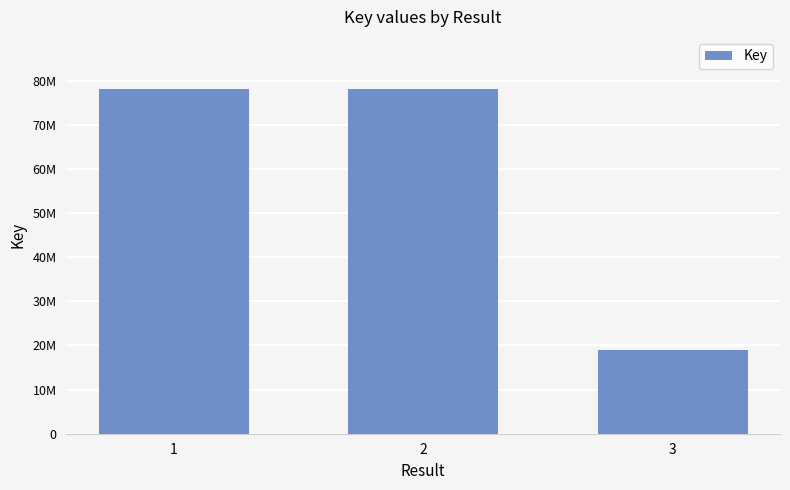

What is the greatest value displayed?

78200281